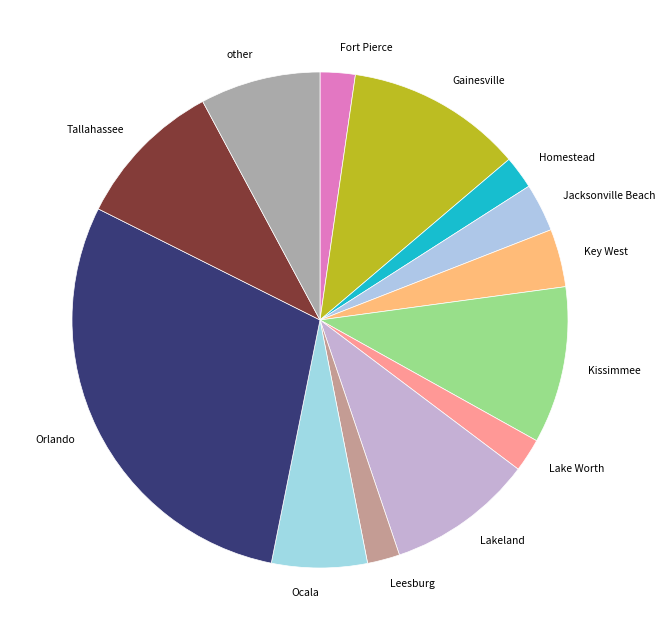

Do other and Ocala together represent more than half of the pie?

No